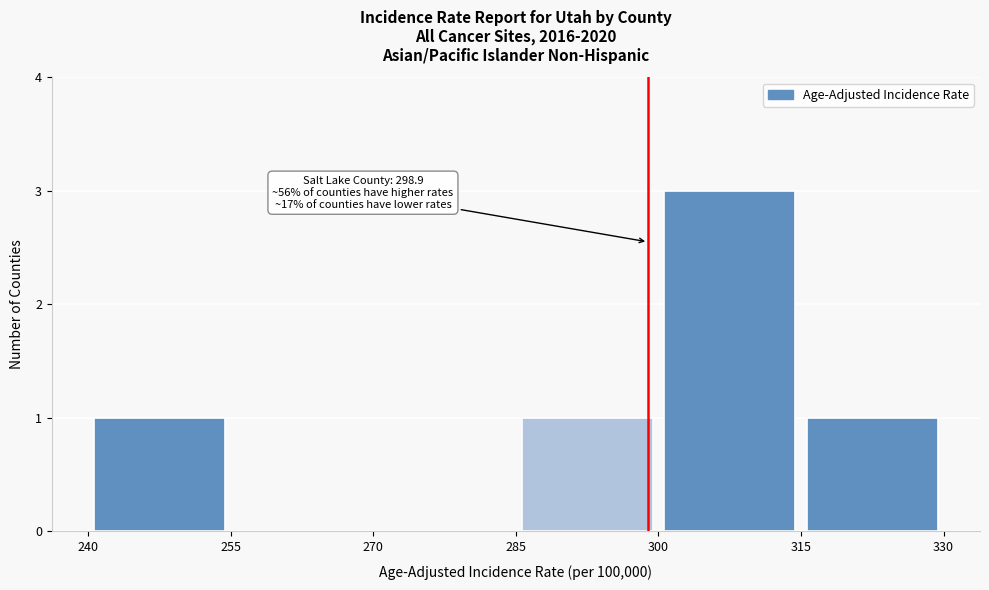

Over which range of the x-axis is the bar tallest?

300 to 315